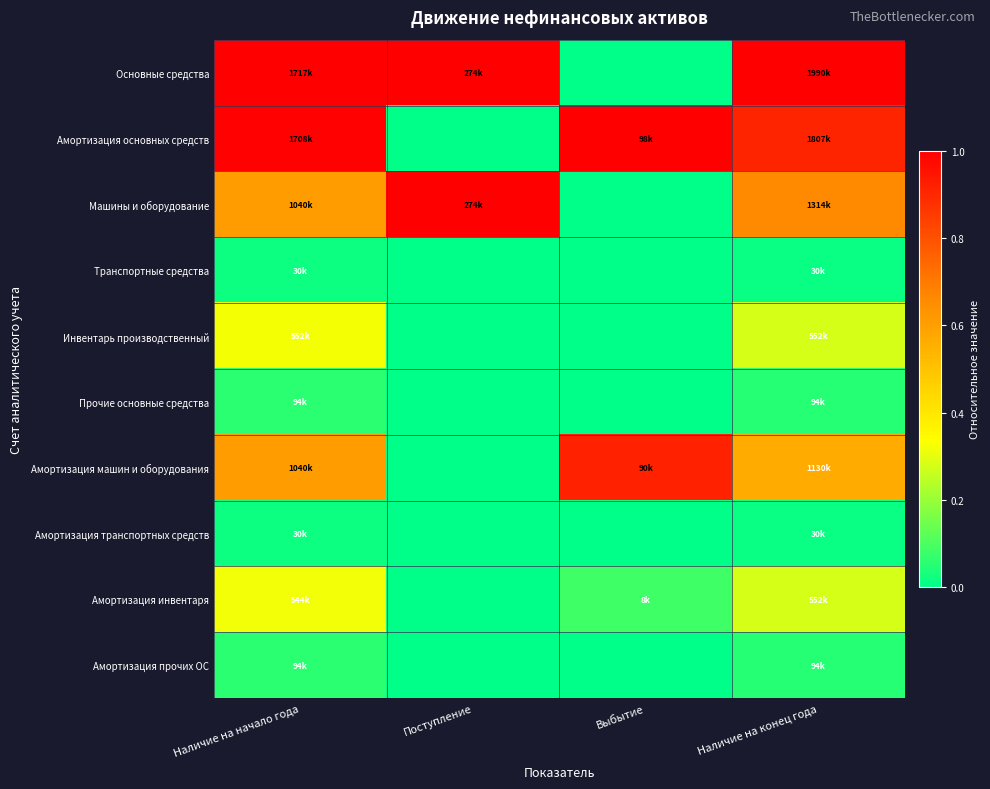

Reading left to right, what are all the values shown in this chart?

Основные средства: Наличие на начало года=1.0	Поступление=1.0	Выбытие=0.0	Наличие на конец года=1.0
Амортизация основных средств: Наличие на начало года=1.0	Поступление=0.0	Выбытие=1.0	Наличие на конец года=0.9
Машины и оборудование: Наличие на начало года=0.6	Поступление=1.0	Выбытие=0.0	Наличие на конец года=0.7
Транспортные средства: Наличие на начало года=0.0	Поступление=0.0	Выбытие=0.0	Наличие на конец года=0.0
Инвентарь производственный: Наличие на начало года=0.3	Поступление=0.0	Выбытие=0.0	Наличие на конец года=0.3
Прочие основные средства: Наличие на начало года=0.1	Поступление=0.0	Выбытие=0.0	Наличие на конец года=0.0
Амортизация машин и оборудования: Наличие на начало года=0.6	Поступление=0.0	Выбытие=0.9	Наличие на конец года=0.6
Амортизация транспортных средств: Наличие на начало года=0.0	Поступление=0.0	Выбытие=0.0	Наличие на конец года=0.0
Амортизация инвентаря: Наличие на начало года=0.3	Поступление=0.0	Выбытие=0.1	Наличие на конец года=0.3
Амортизация прочих ОС: Наличие на начало года=0.1	Поступление=0.0	Выбытие=0.0	Наличие на конец года=0.0